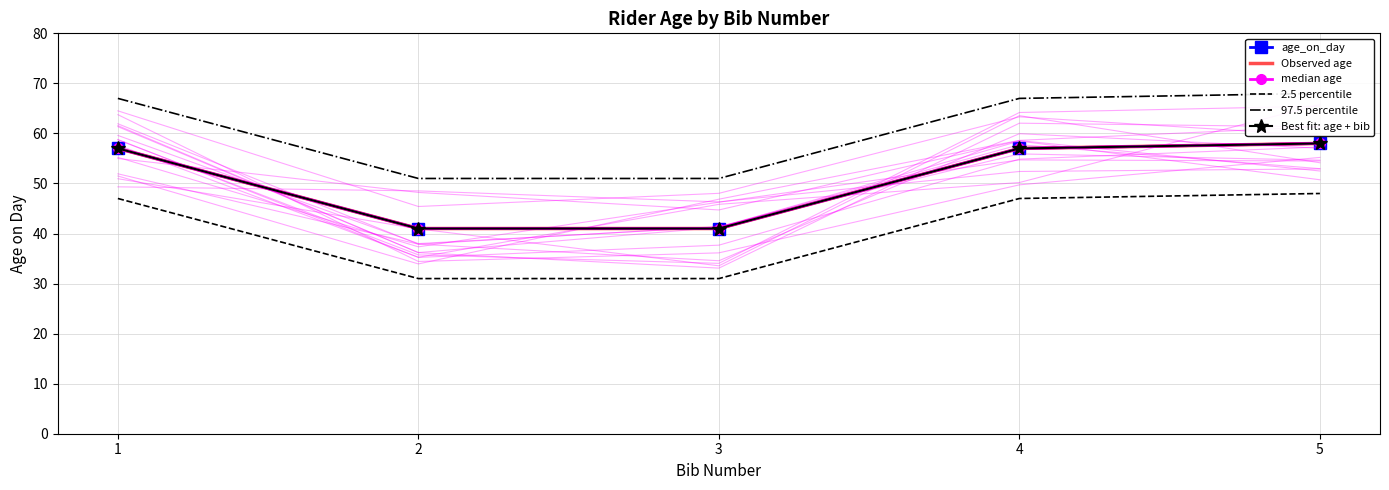

Which series has the largest total across all categories?

97.5 percentile